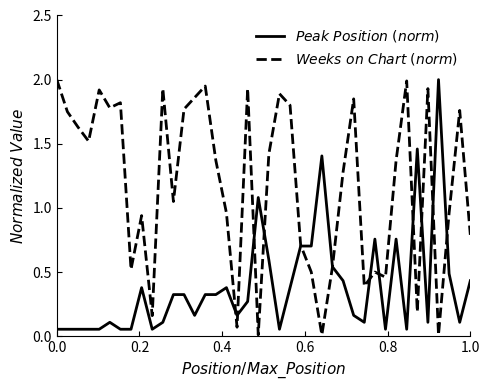

What is the greatest value displayed?

2.0